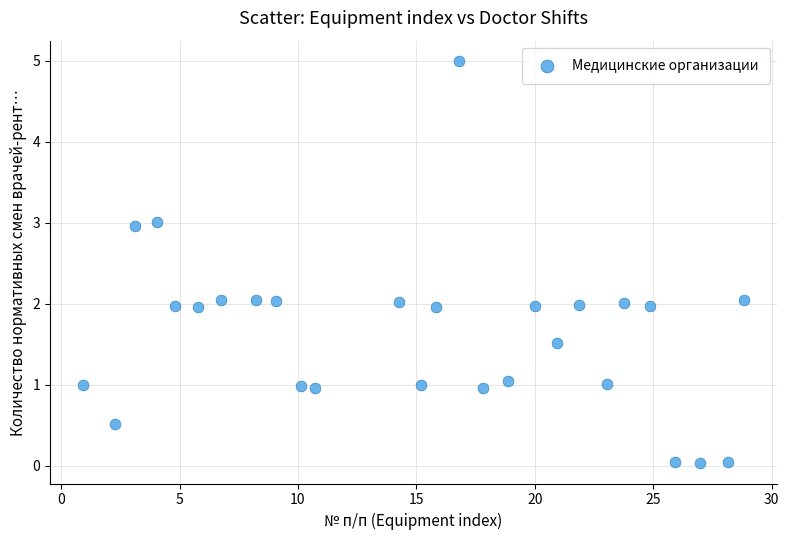

What is the range of X values (max minus min)?

27.9